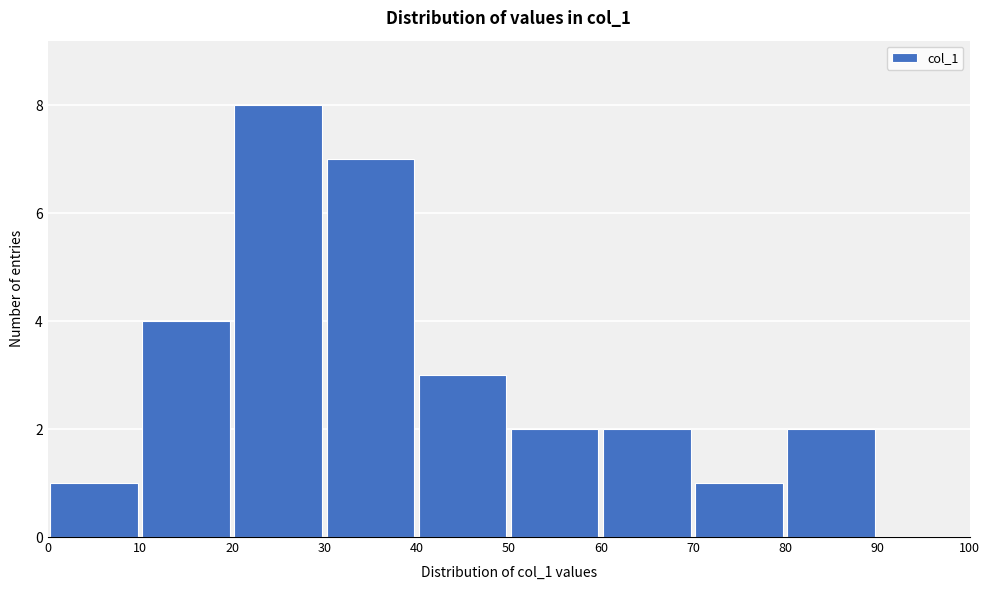

Over which range of the x-axis is the bar tallest?

20 to 30